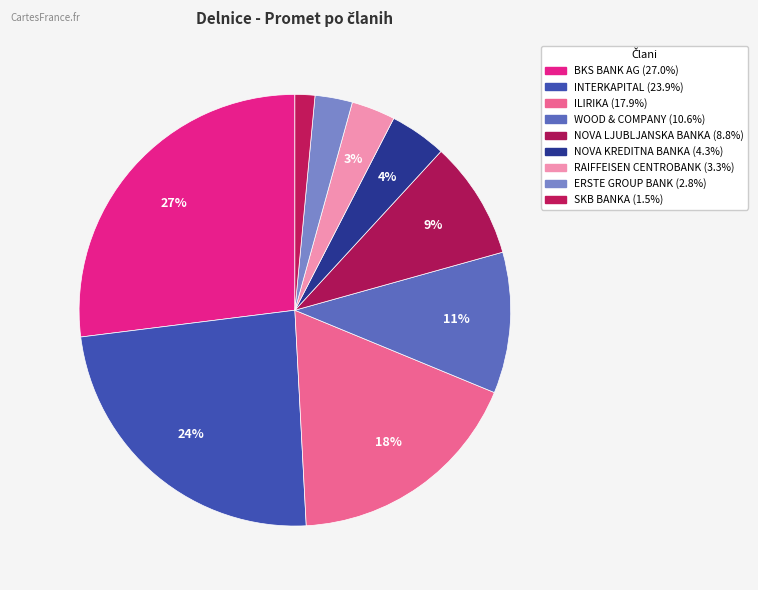

Count the number of slices in the pie.

9